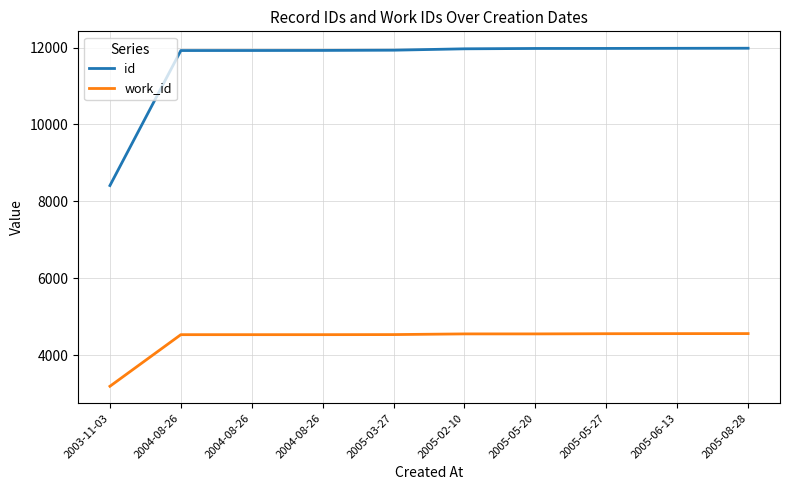

List the labels in order of work_id value, largest first.

2005-08-28, 2005-06-13, 2005-05-27, 2005-02-10, 2005-05-20, 2005-03-27, 2004-08-26, 2004-08-26, 2004-08-26, 2003-11-03